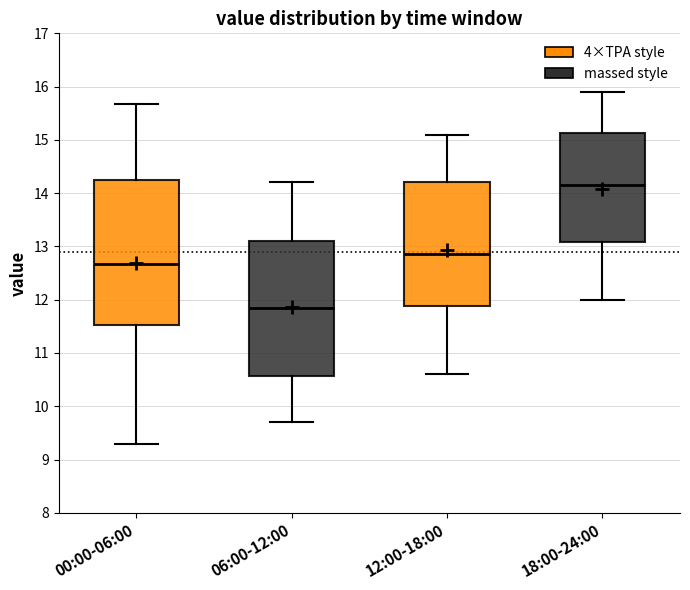

Which box is the tallest, from its lower edge to its upper edge?

00:00-06:00